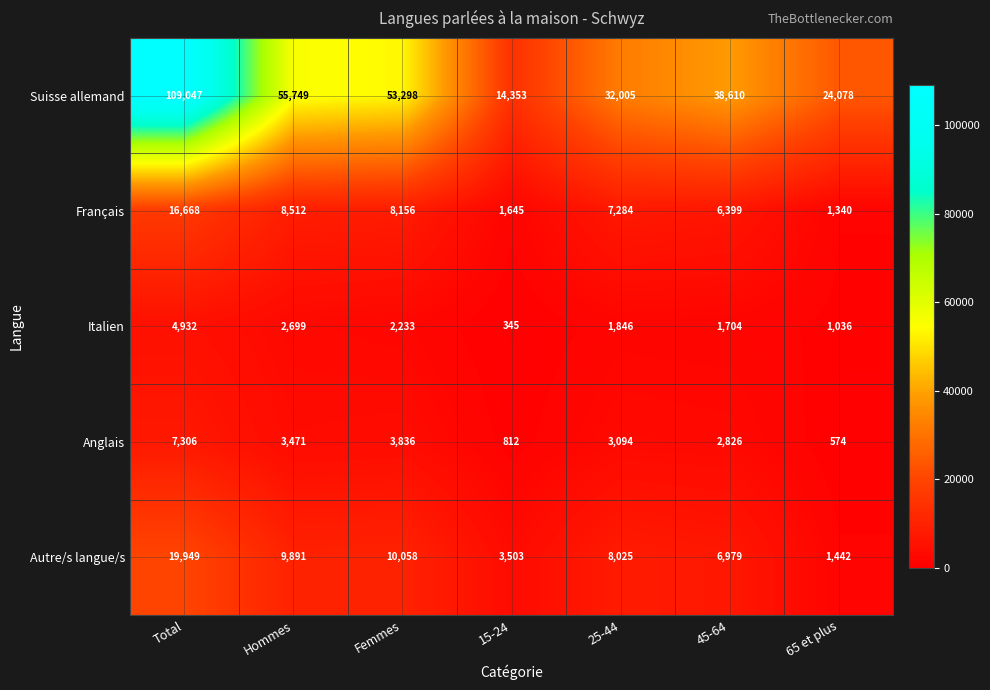

Which series has the largest total across all categories?

Suisse allemand